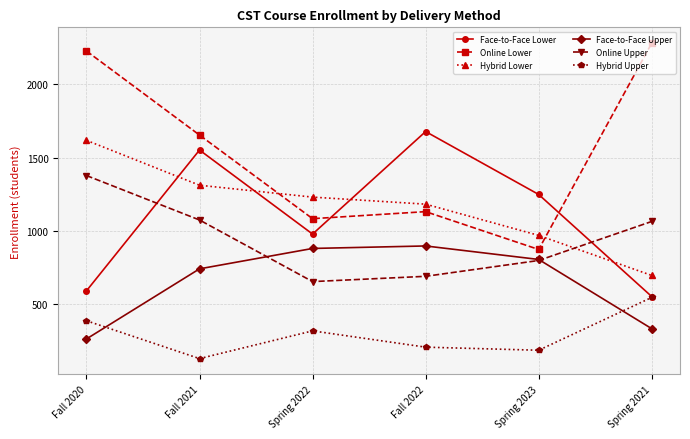

Which series has the largest total across all categories?

Online Lower